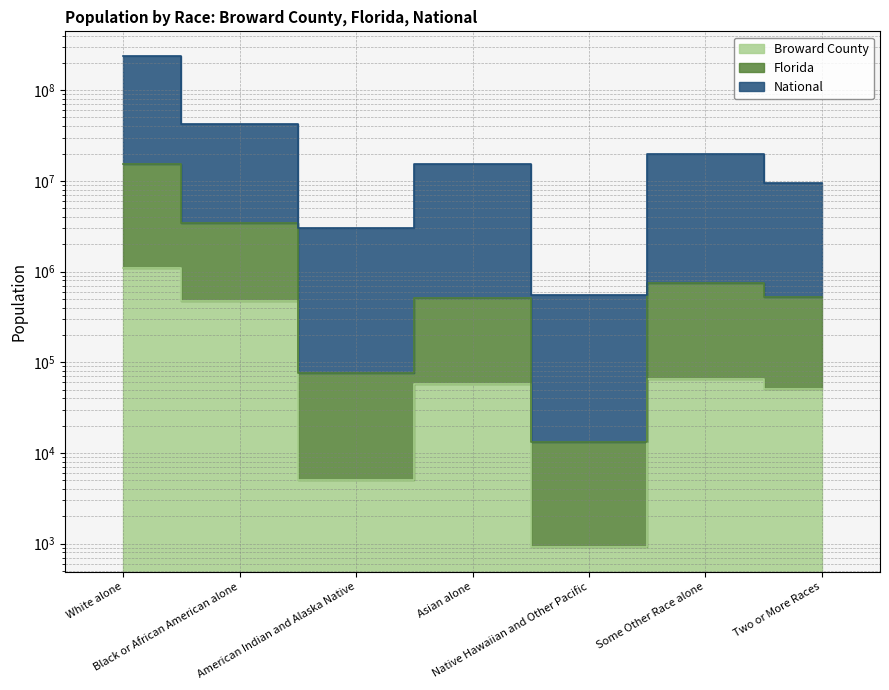

Count the number of data series in this chart.

3